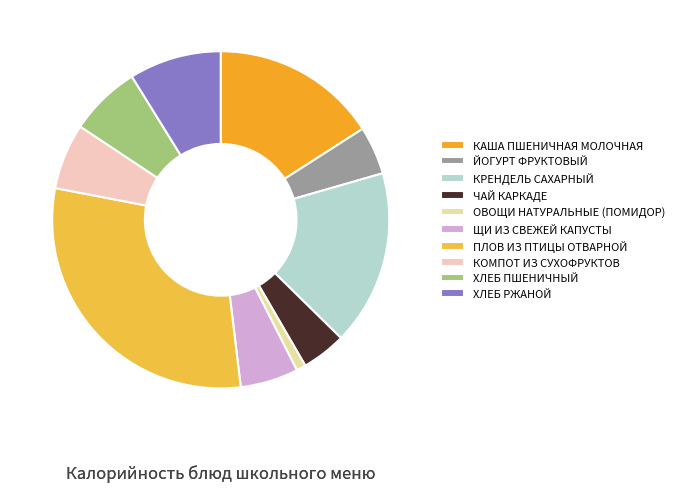

Count the number of slices in the pie.

10